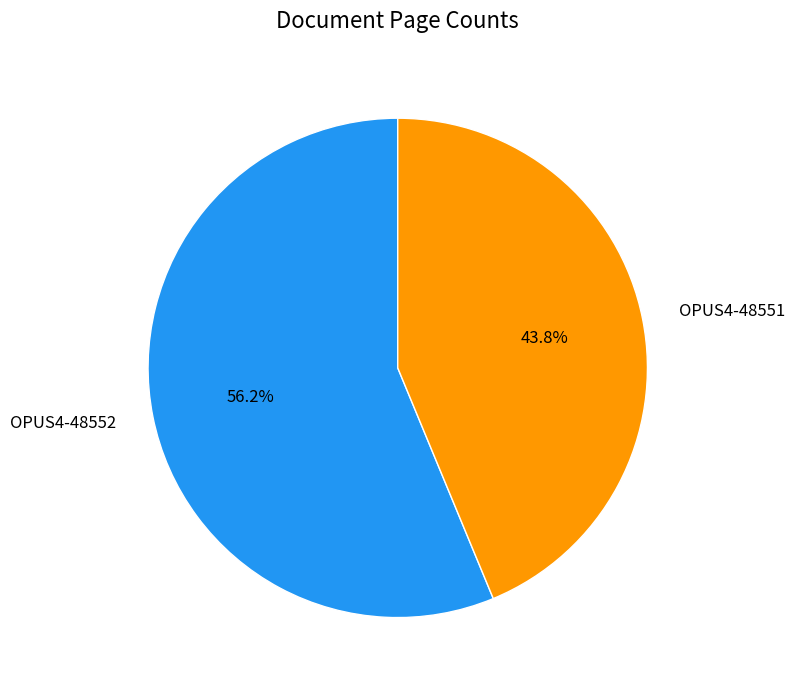

Which slice is the largest?

OPUS4-48552